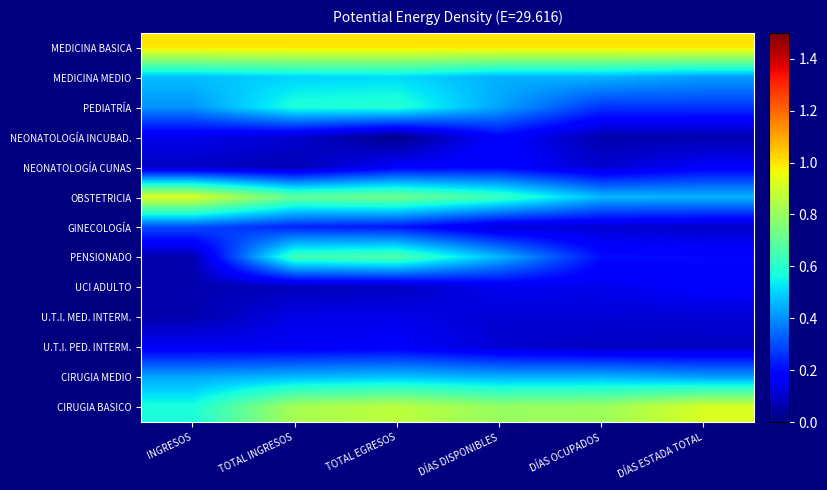

Count the number of categories in the chart.

6